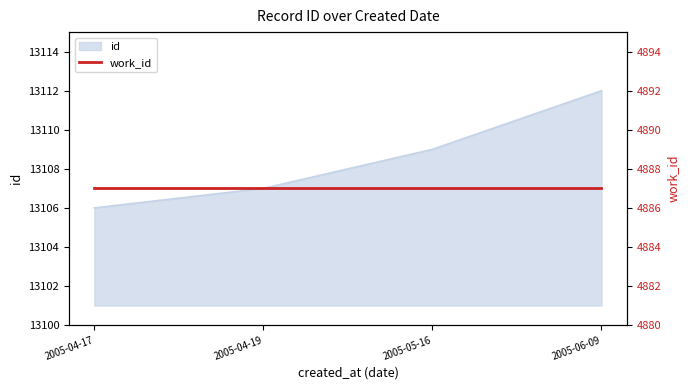

What is the change in value from 2005-04-19 to 2005-05-16?

+2